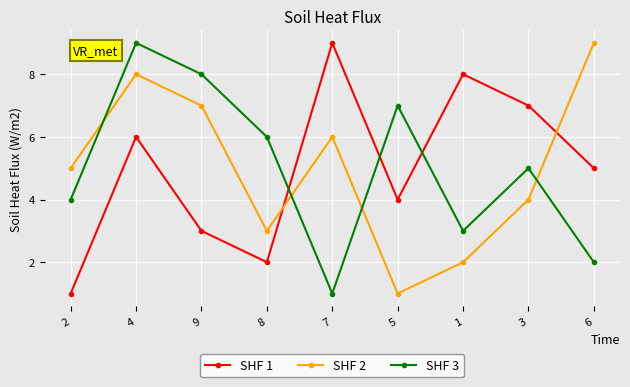

Is it true that SHF 3 equals 3 at 1?

True